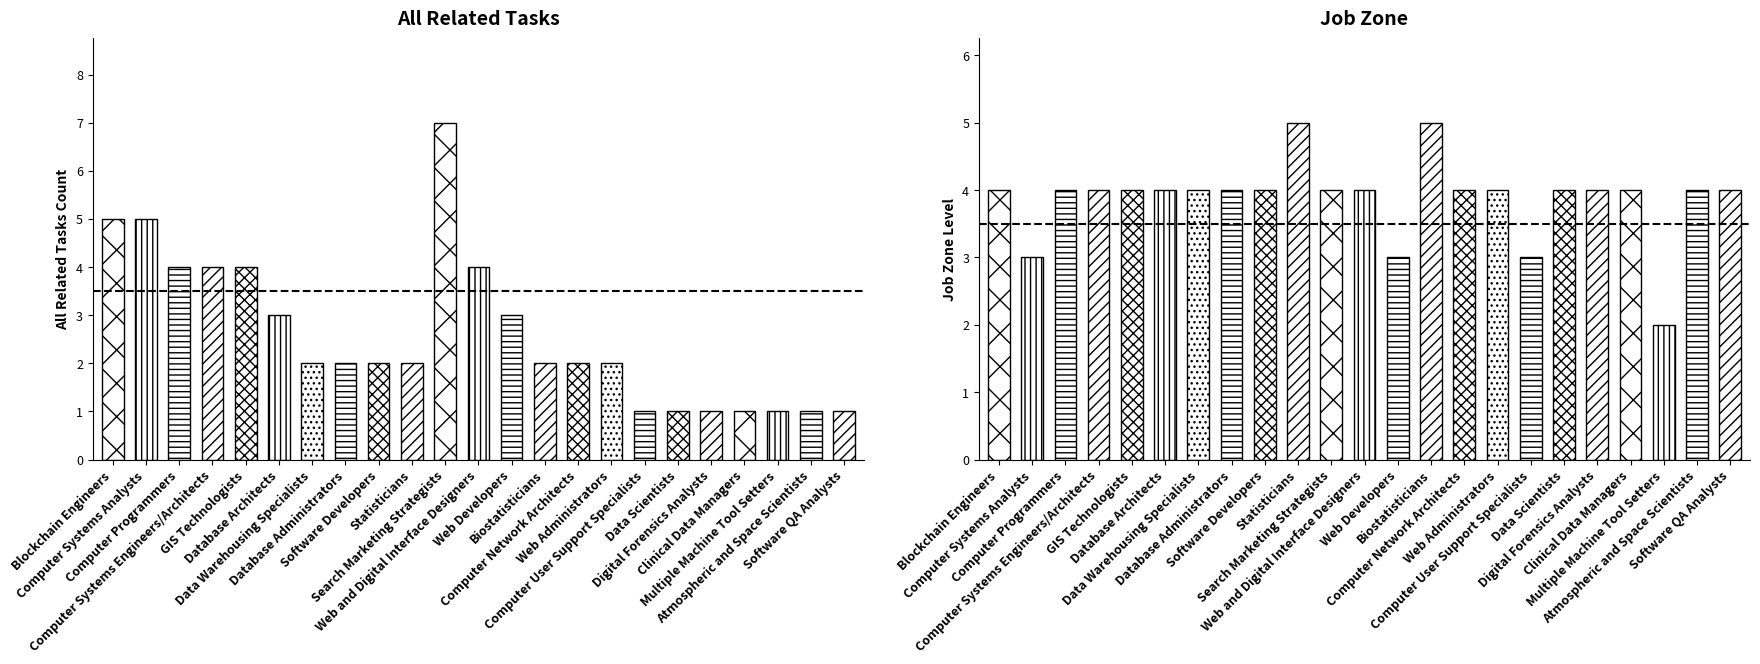

Which series has the largest range (max minus min)?

All Related Tasks